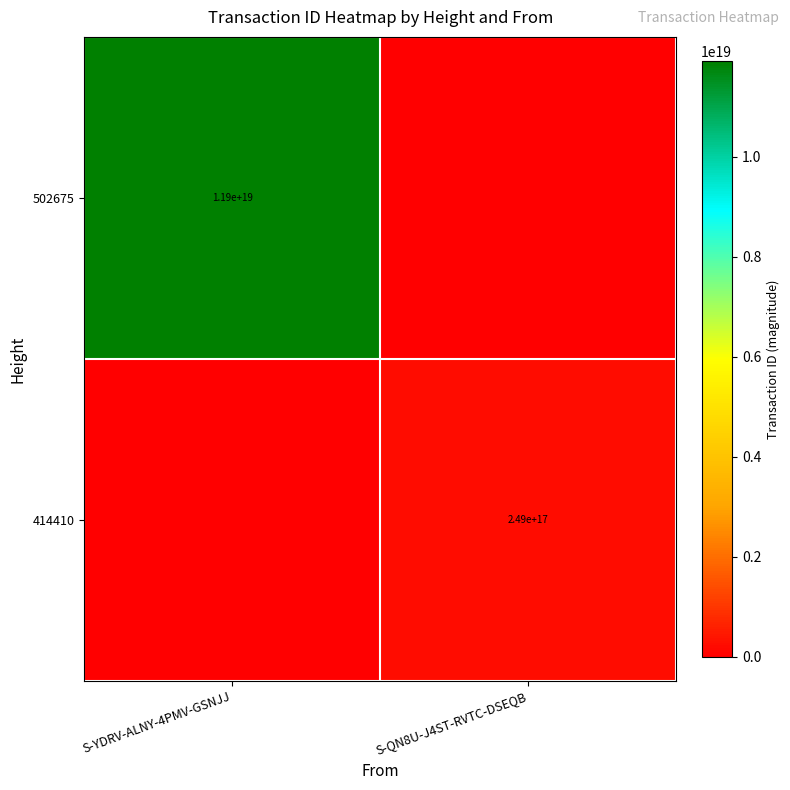

What is the maximum value shown in the chart?

11909710736227614720